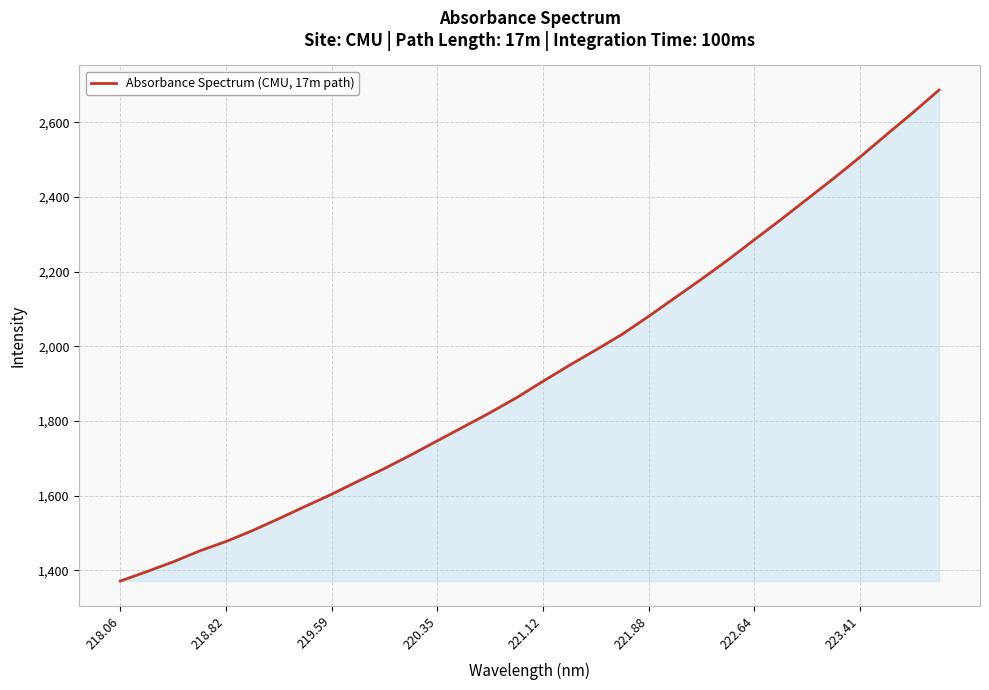

What is the minimum value shown in the chart?

1370.8